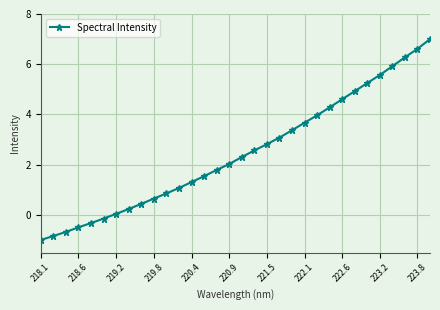

True or false: the data has more than 0 interior local peaks.

False